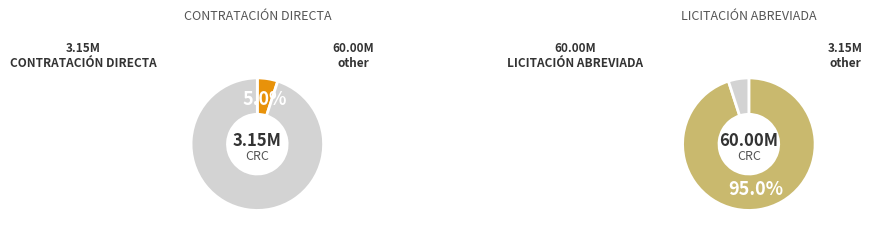

To the nearest percent, what is the difference between the CONTRATACIÓN DIRECTA and LICITACIÓN ABREVIADA slice percentages?

90%